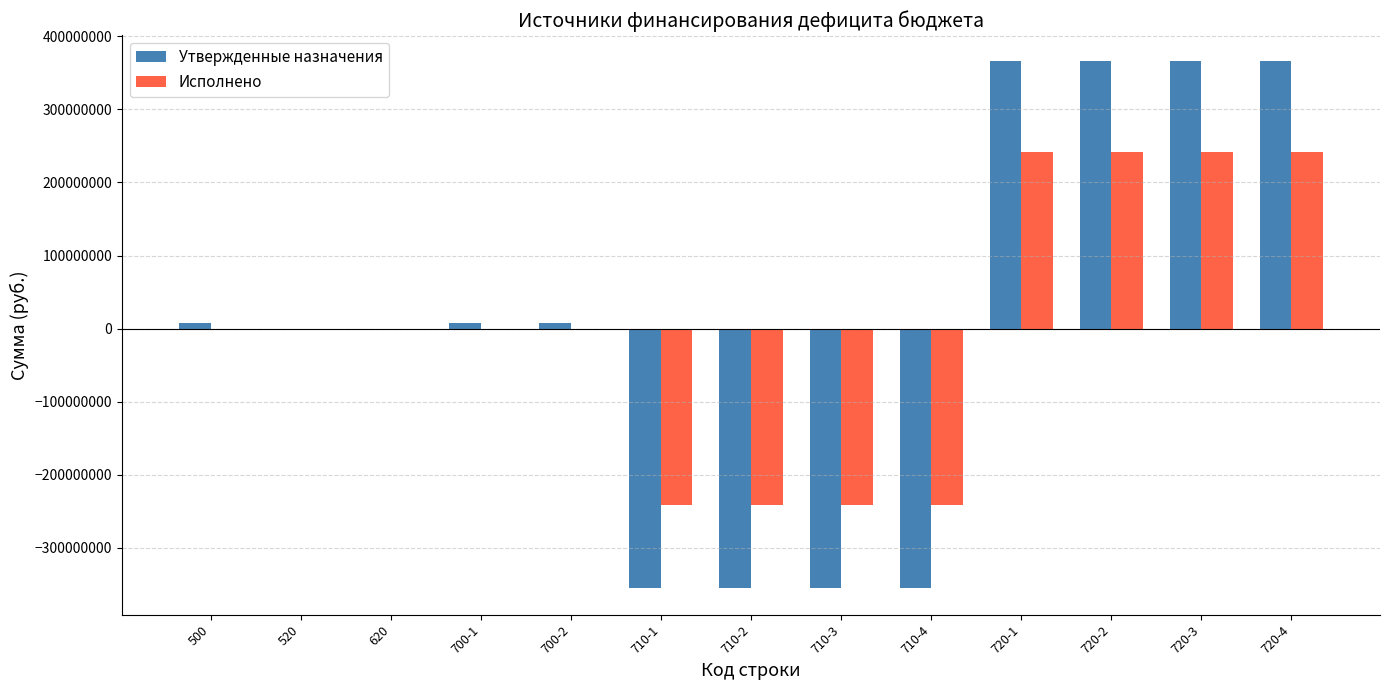

Between 500 and 710-1, which series saw the biggest shift?

Утвержденные назначения